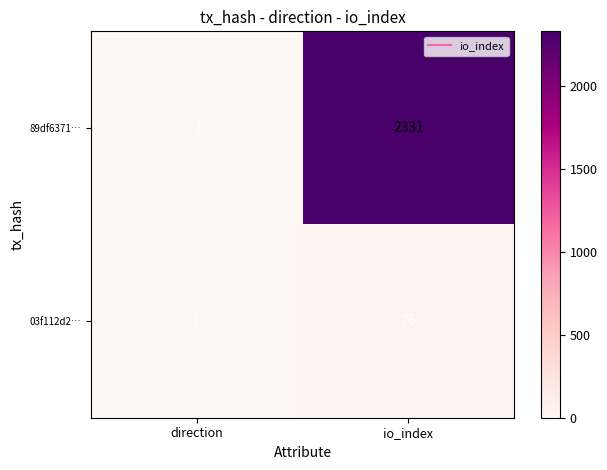

What is the sum of all 03f112d2… values?

27